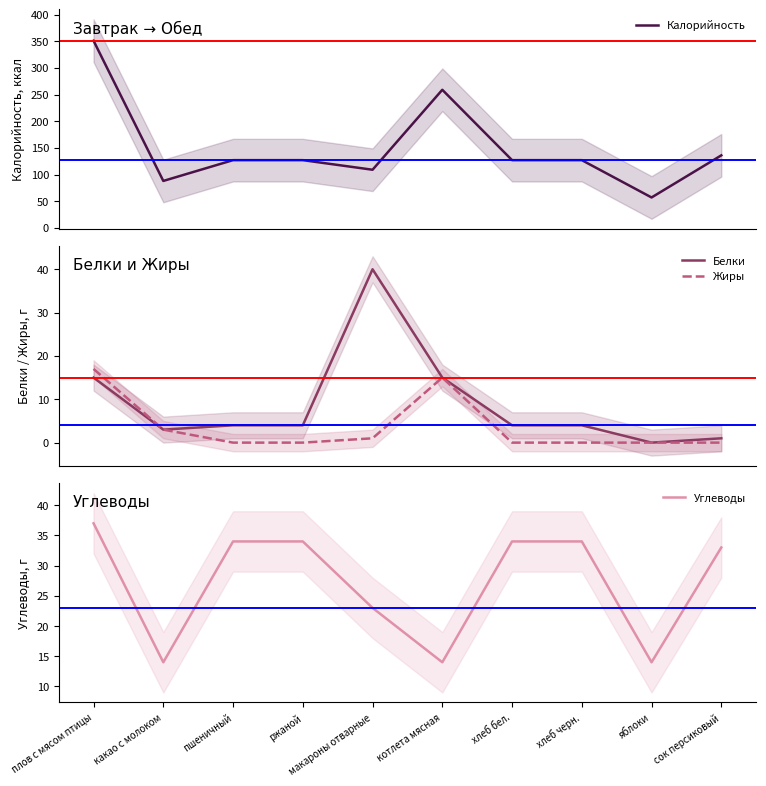

Which label corresponds to the smallest value in the chart?

яблоки